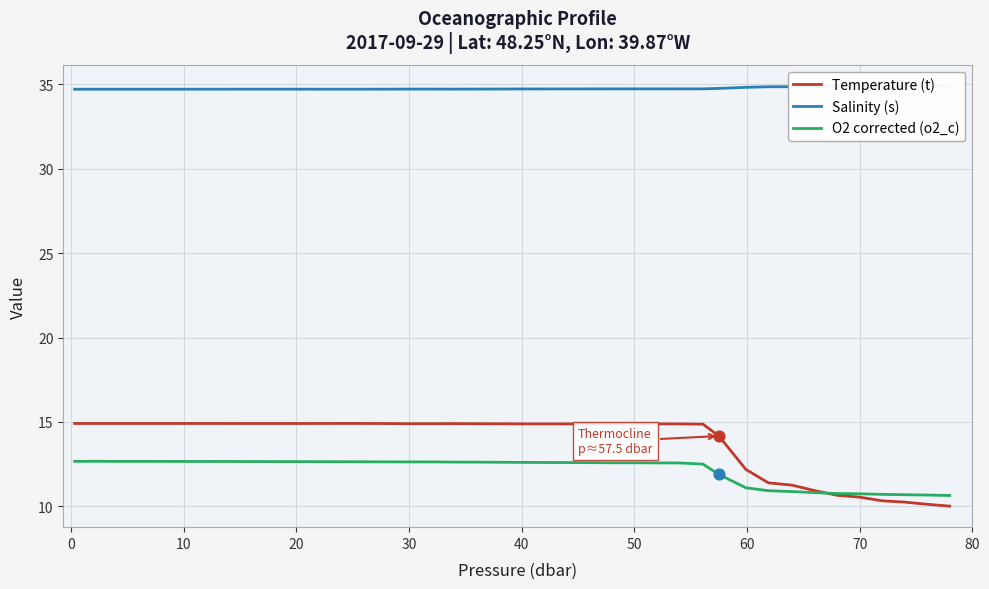

Which series has the largest Y range (max minus min)?

Temperature (t)